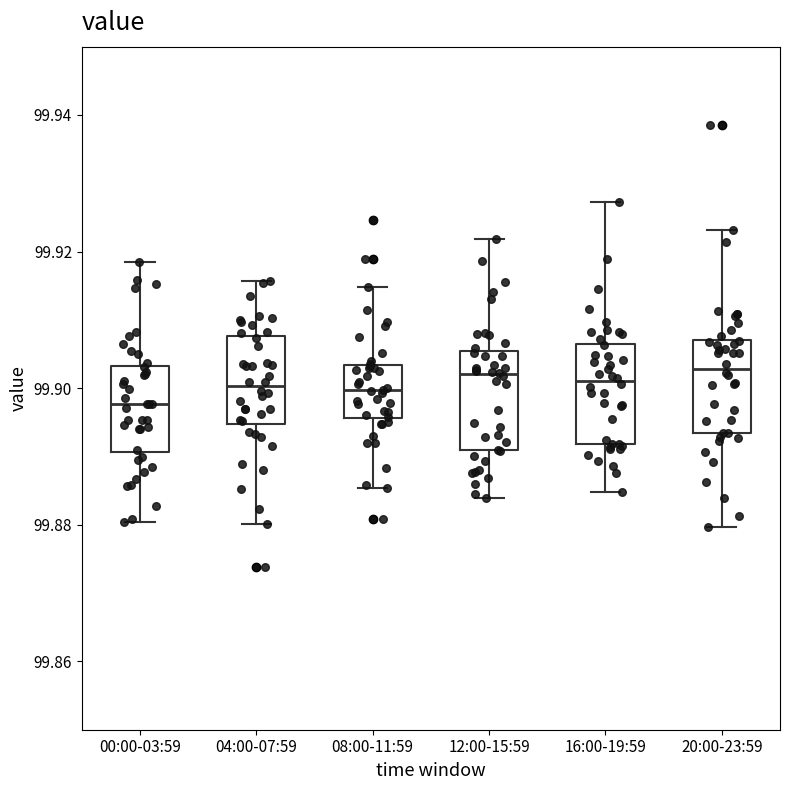

Reading left to right, transcribe this box plot: for each box, give where its median line is, the range the box spans, and where its two whiskers end, as read against the y-axis. The values are not printed on the chart, so give them approximately, as read against the axis.

00:00-03:59: median 99.898, box 99.890 to 99.904, whiskers 99.880 to 99.918
04:00-07:59: median 99.900, box 99.894 to 99.908, whiskers 99.880 to 99.916
08:00-11:59: median 99.900, box 99.896 to 99.904, whiskers 99.886 to 99.914
12:00-15:59: median 99.902, box 99.890 to 99.906, whiskers 99.884 to 99.922
16:00-19:59: median 99.902, box 99.892 to 99.906, whiskers 99.884 to 99.928
20:00-23:59: median 99.902, box 99.894 to 99.908, whiskers 99.880 to 99.924